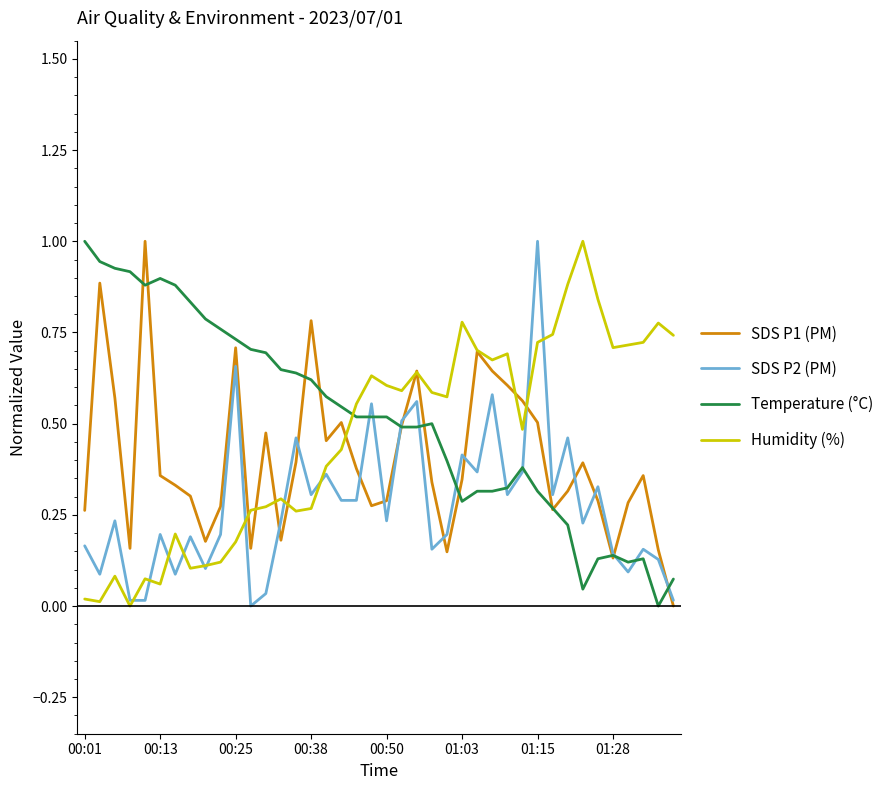

What is the maximum value shown in the chart?

1.0